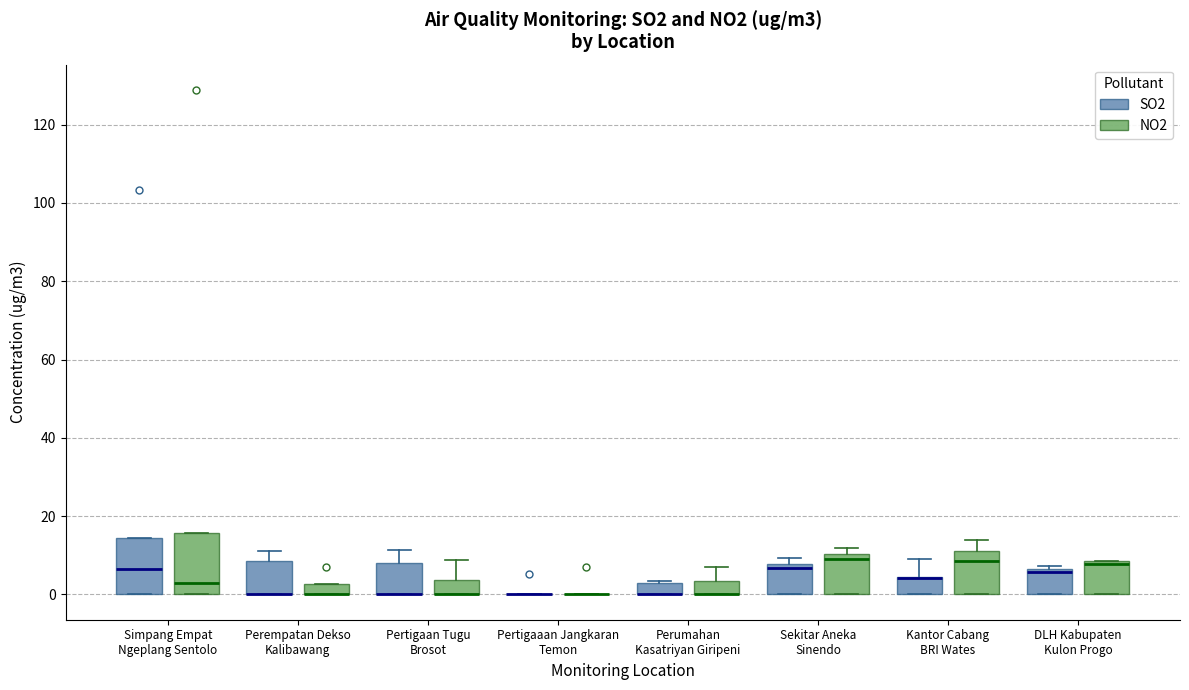

Where is the lower edge of the box for Perumahan Kasatriyan Giripeni (NO2) on the y-axis? The values are not printed on the chart, so give them approximately, as read against the axis.

0